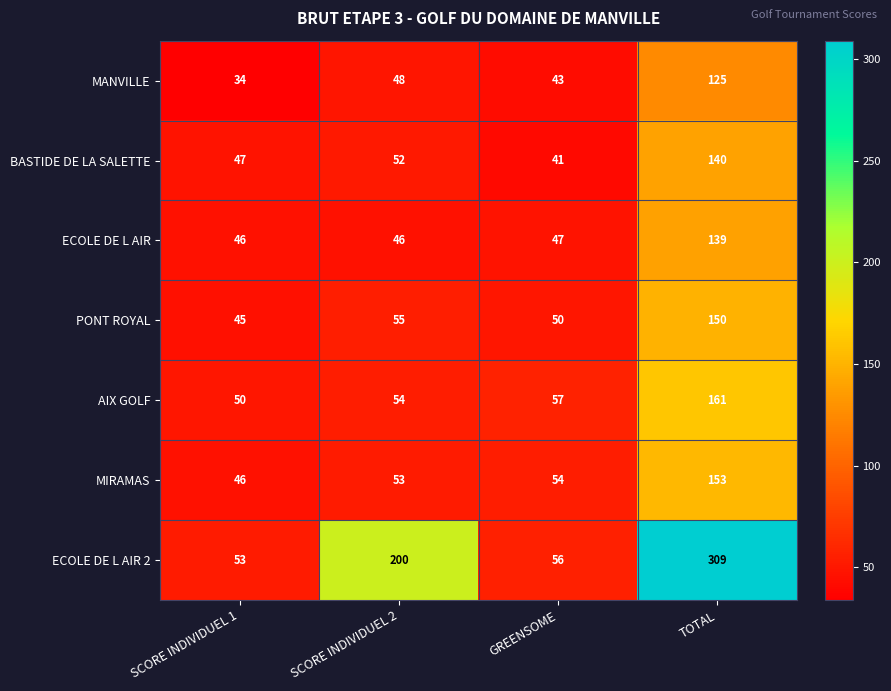

What is the difference between the highest and lowest values at SCORE INDIVIDUEL 1?

19